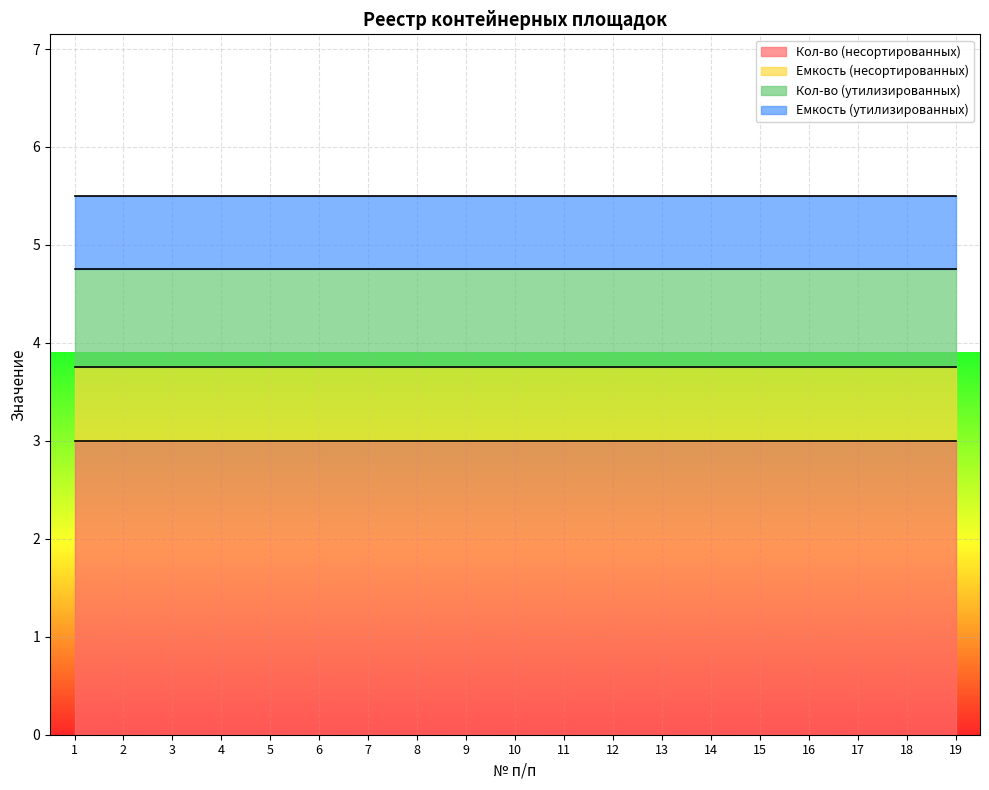

The Емкость (утилизированных) series shows 0.8 at 15. True or false?

True